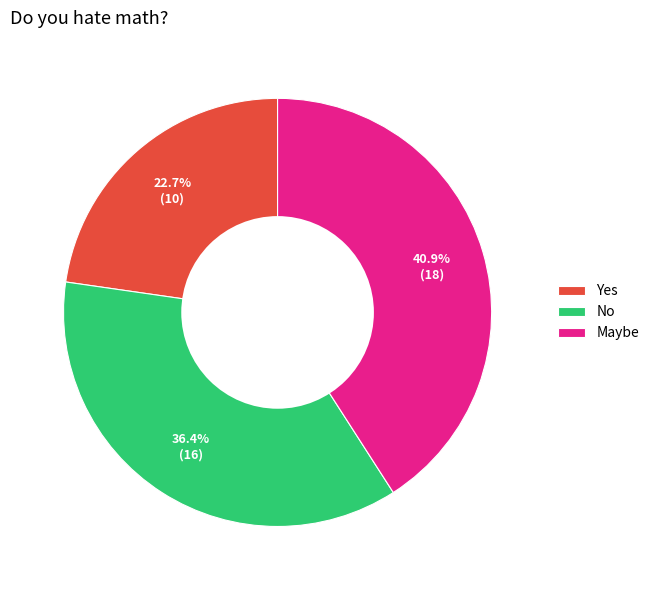

Which has a higher value, No or Yes?

No